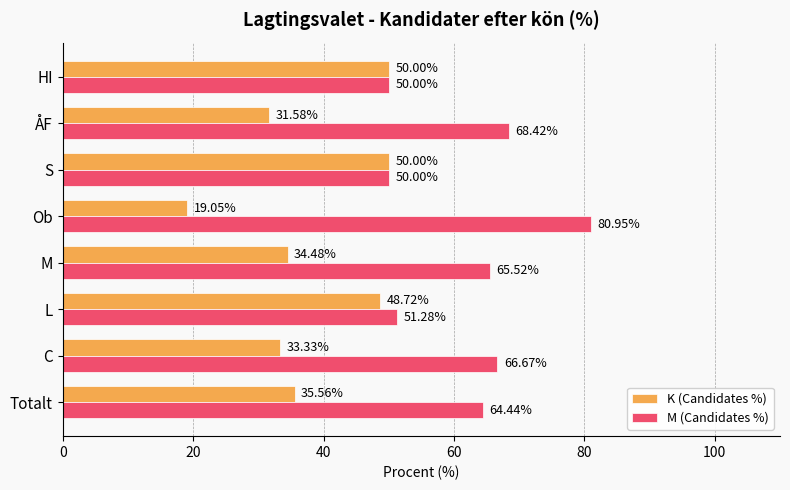

What is the difference between the maximum and second lowest values in the K (Candidates %) series?

18.4